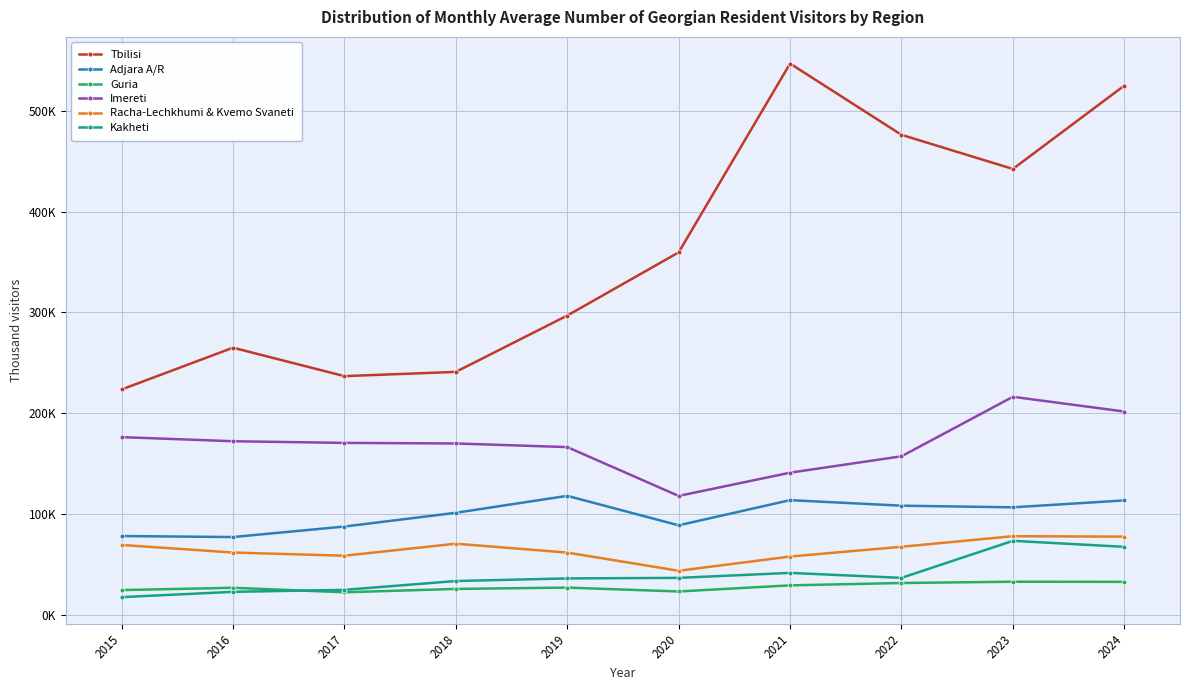

Does the chart have visible grid lines?

Yes